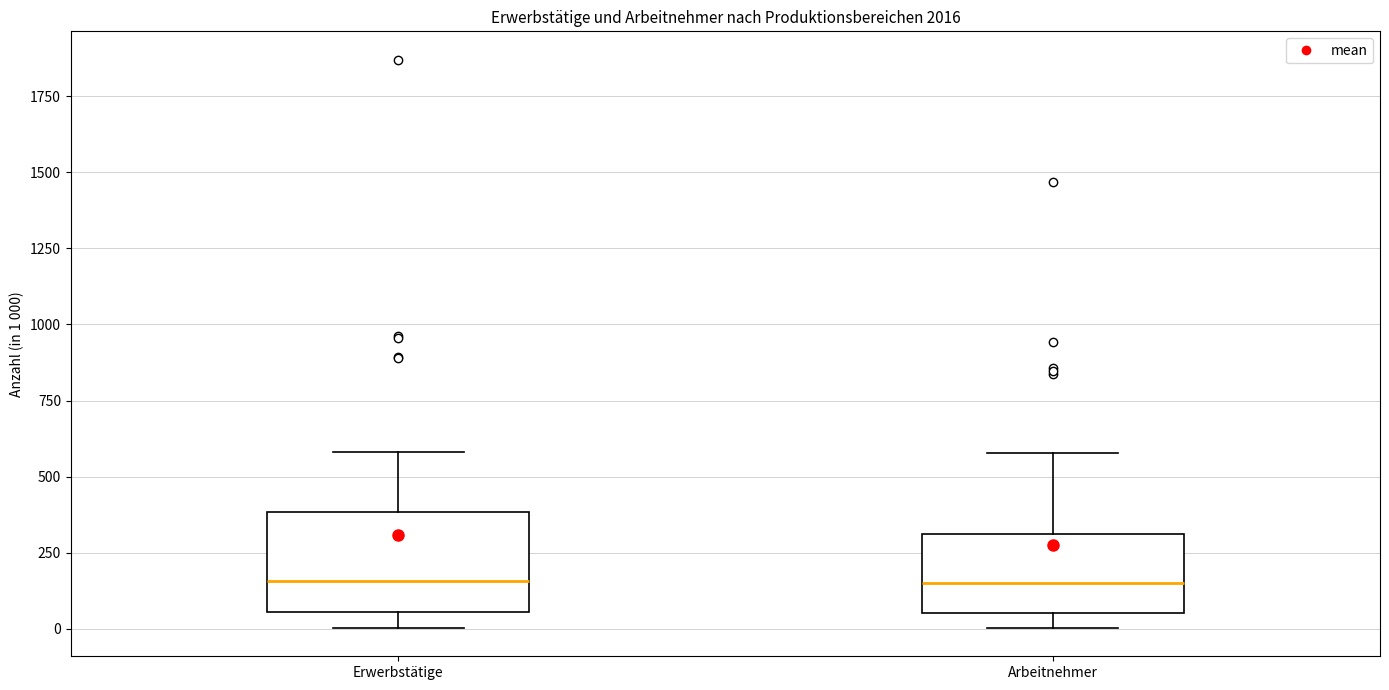

Which box is the tallest, from its lower edge to its upper edge?

Erwerbstätige